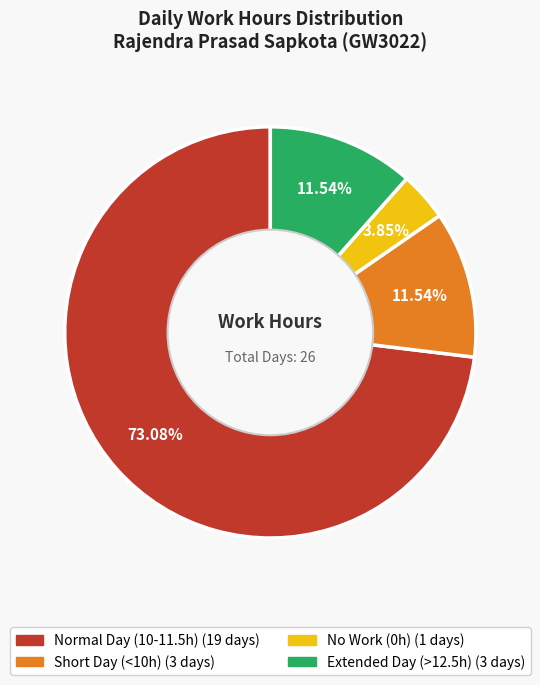

Is there a majority slice in this chart?

Yes